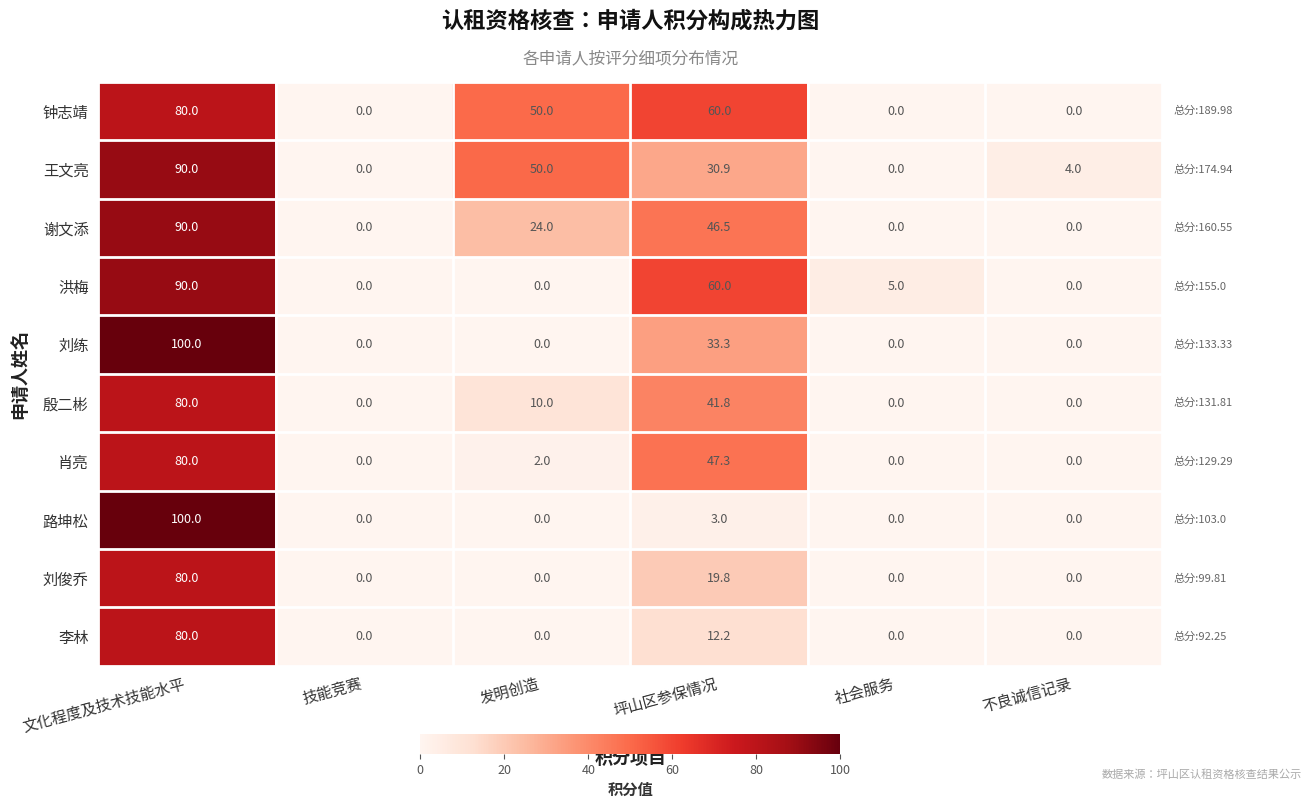

Where does the 洪梅 series first go above 5?

文化程度及技术技能水平